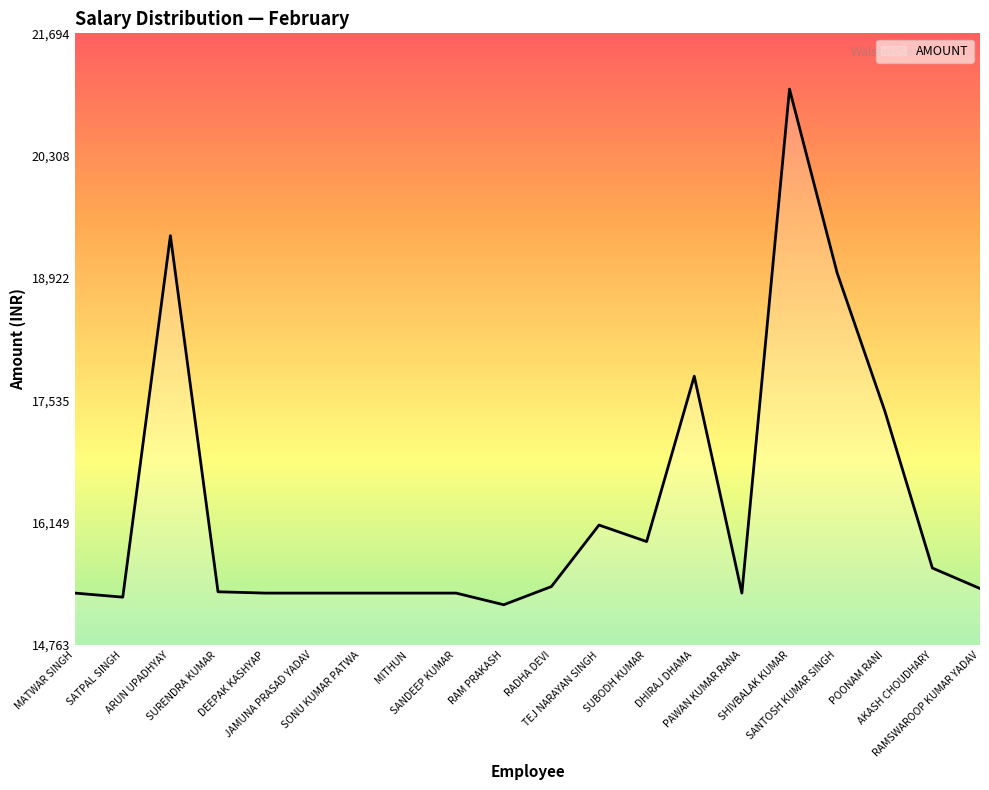

What is the average value?

16328